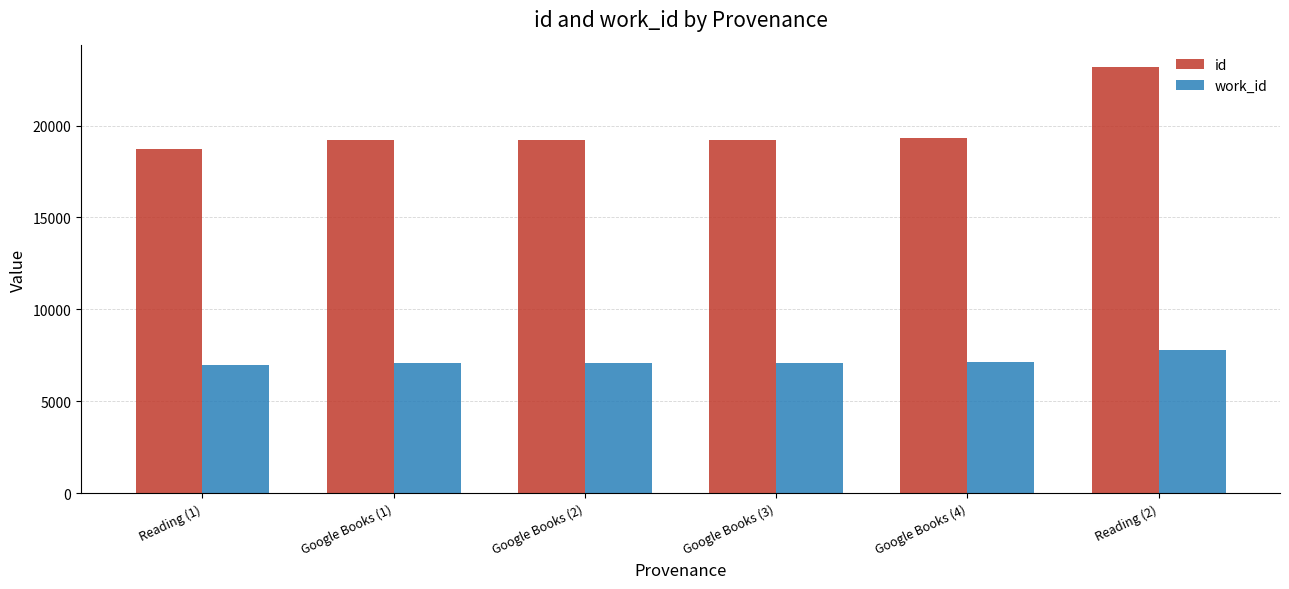

How many data points does each series have?

6